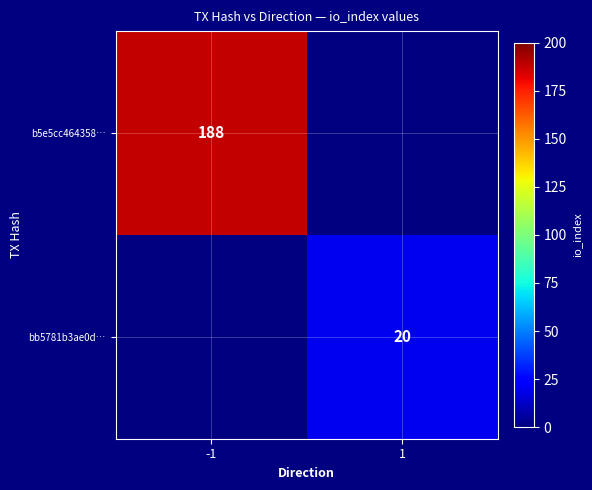

Is it true that b5e5cc464358… equals 188 at -1?

True